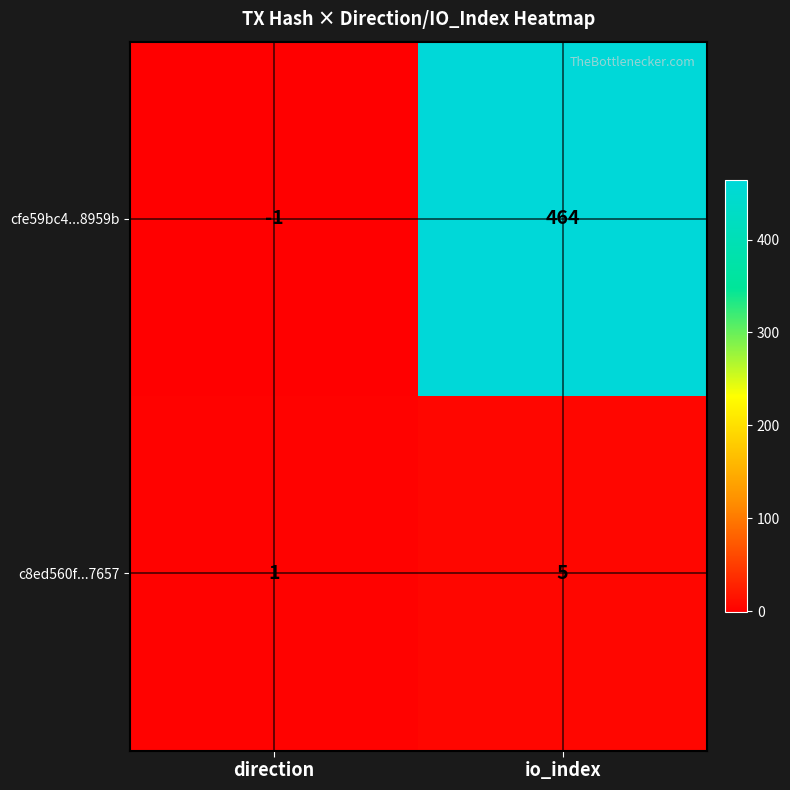

What is the spread (max minus min) of values at io_index?

459